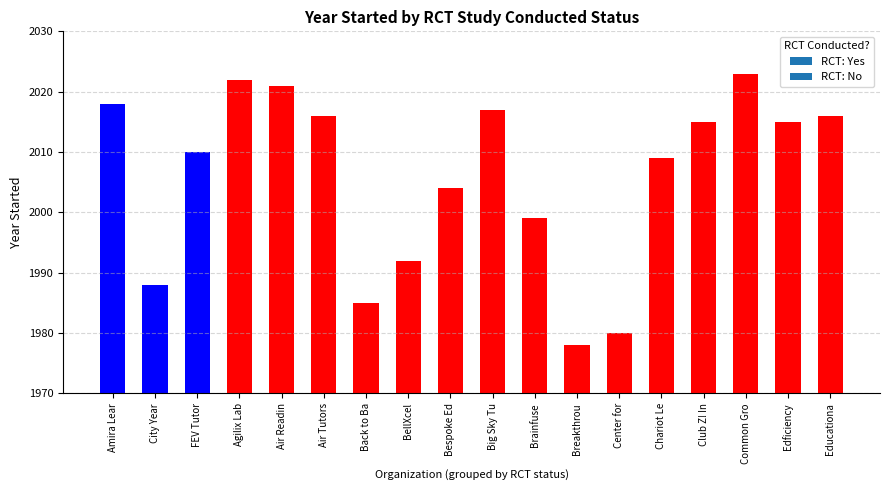

Is it true that the value at Air Readin is 2021?

True